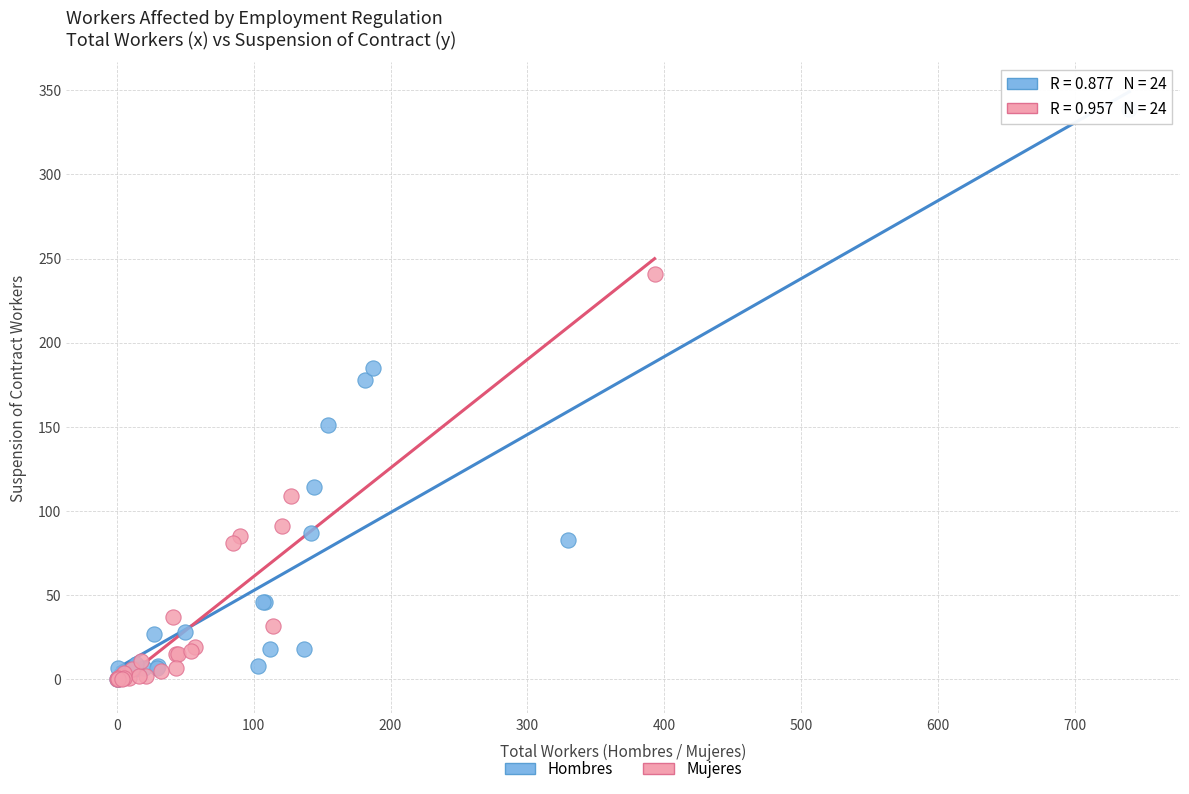

Which series has the largest Y range (max minus min)?

Hombres